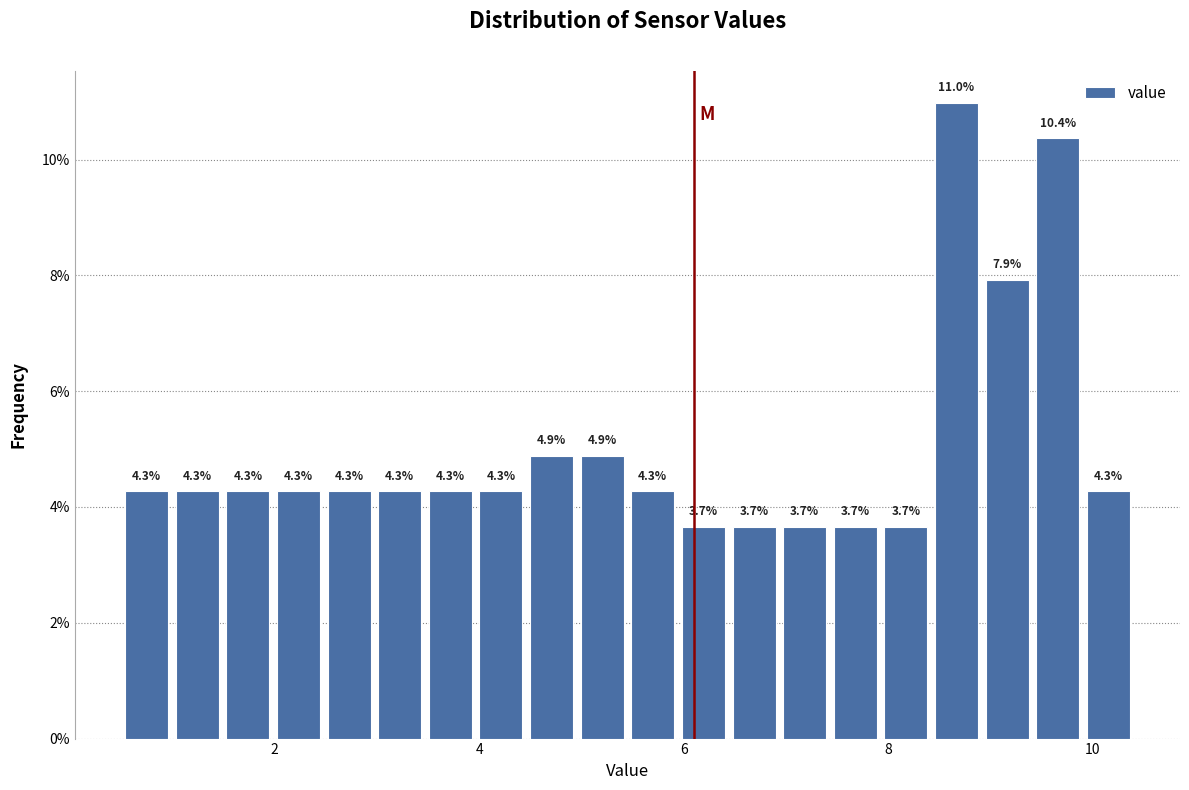

Read against the x-axis, roughly where is the centre of the tallest bar?

8.6